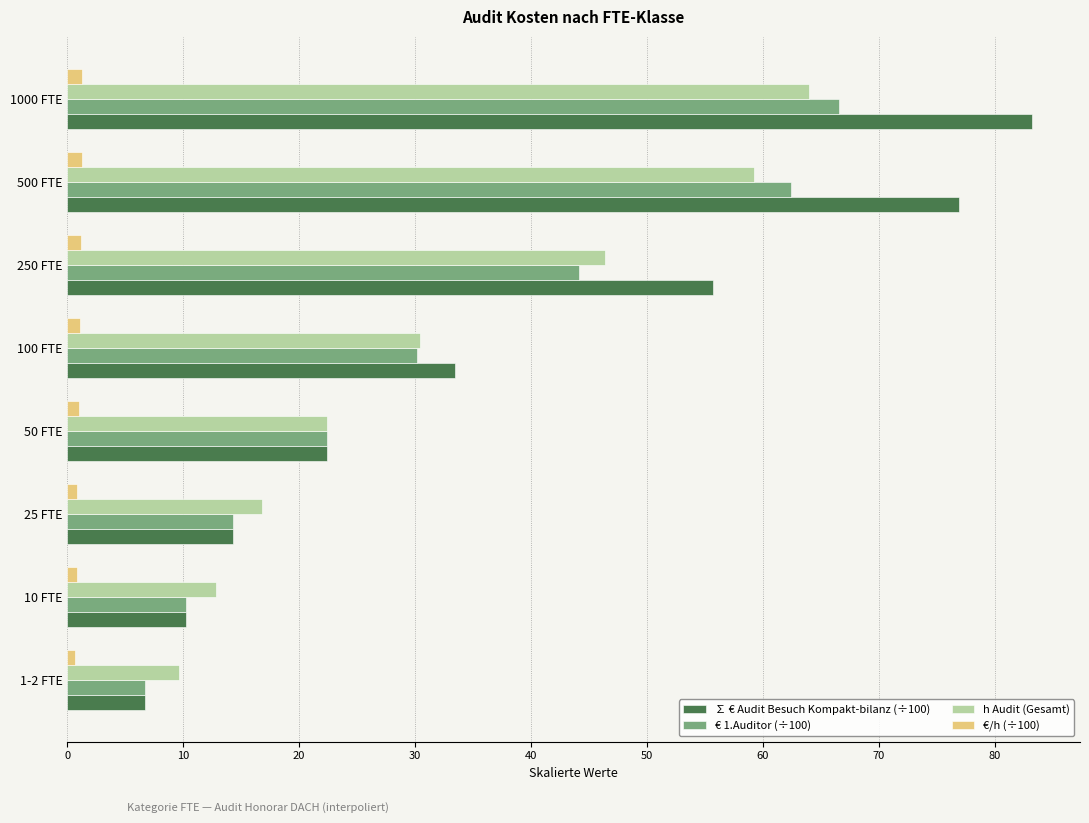

Which series has the widest spread of values?

∑ € Audit Besuch Kompakt-bilanz (÷100)